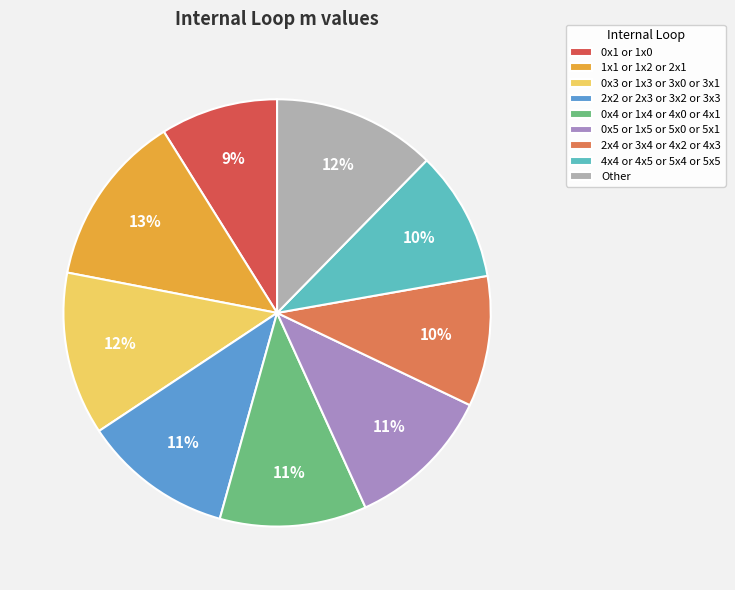

To the nearest percent, what percentage of the pie is 0x4 or 1x4 or 4x0 or 4x1?

11%